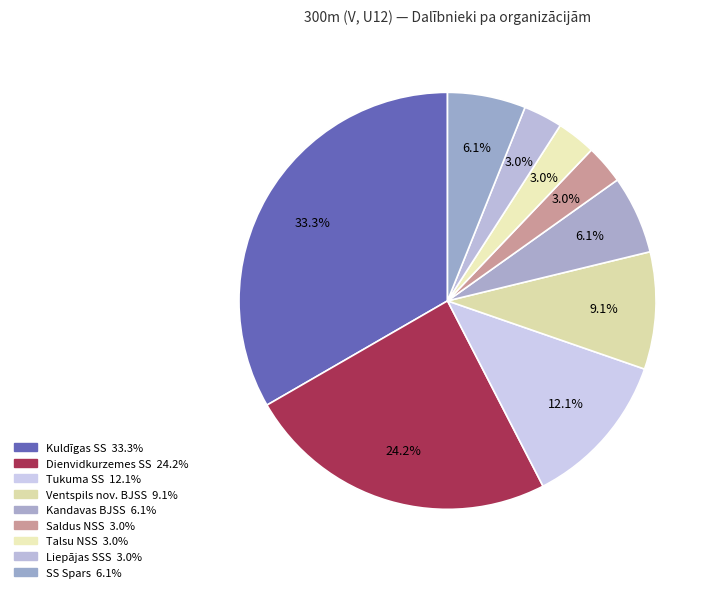

Does Saldus NSS account for over 50% of the chart?

No